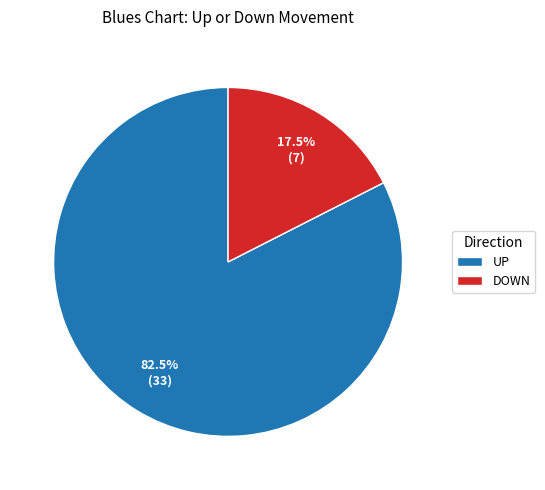

Do DOWN and UP together represent more than half of the pie?

Yes